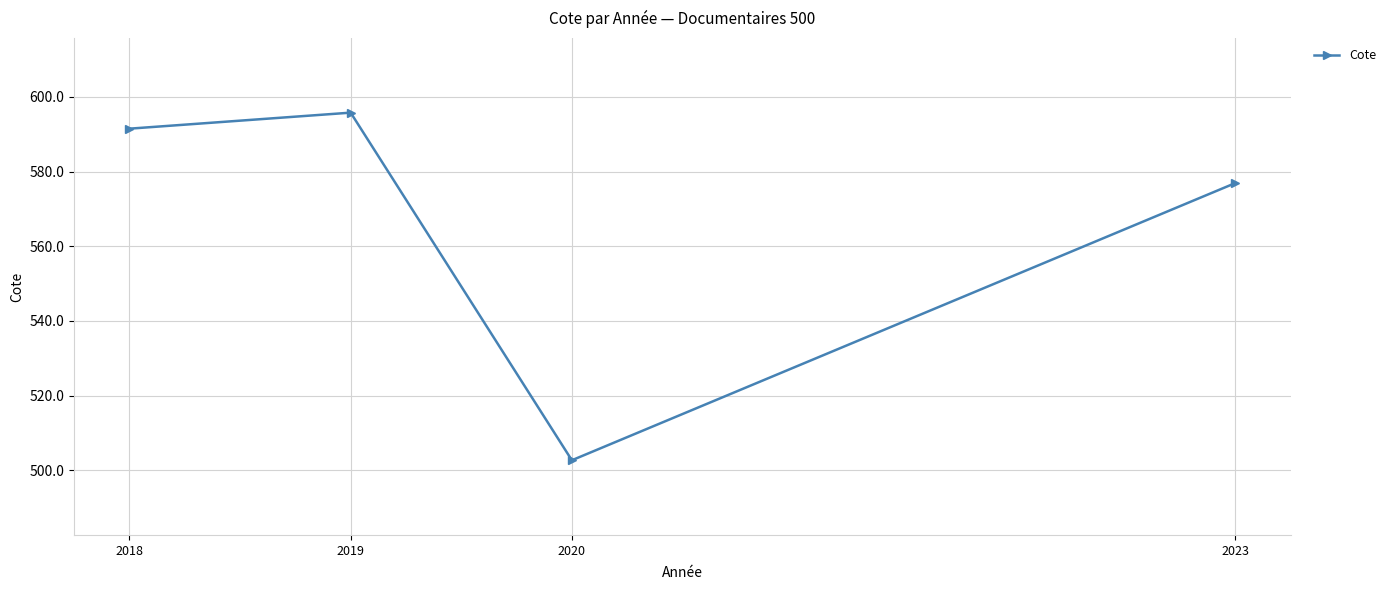

What is the change in value from 2019 to 2020?

-93.1